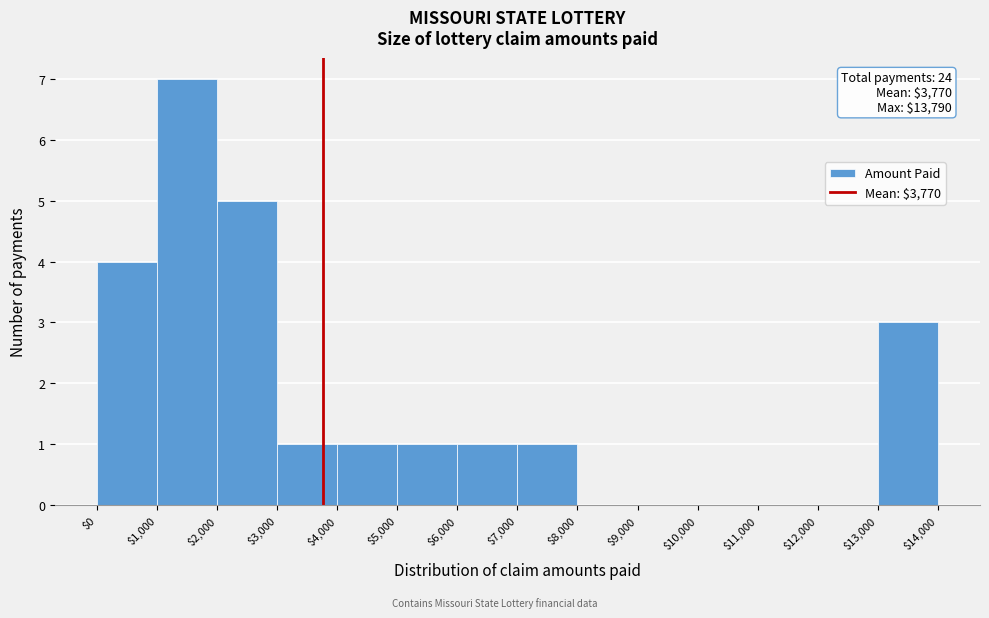

Over which range of the x-axis is the bar tallest?

$1,000 to $2,000